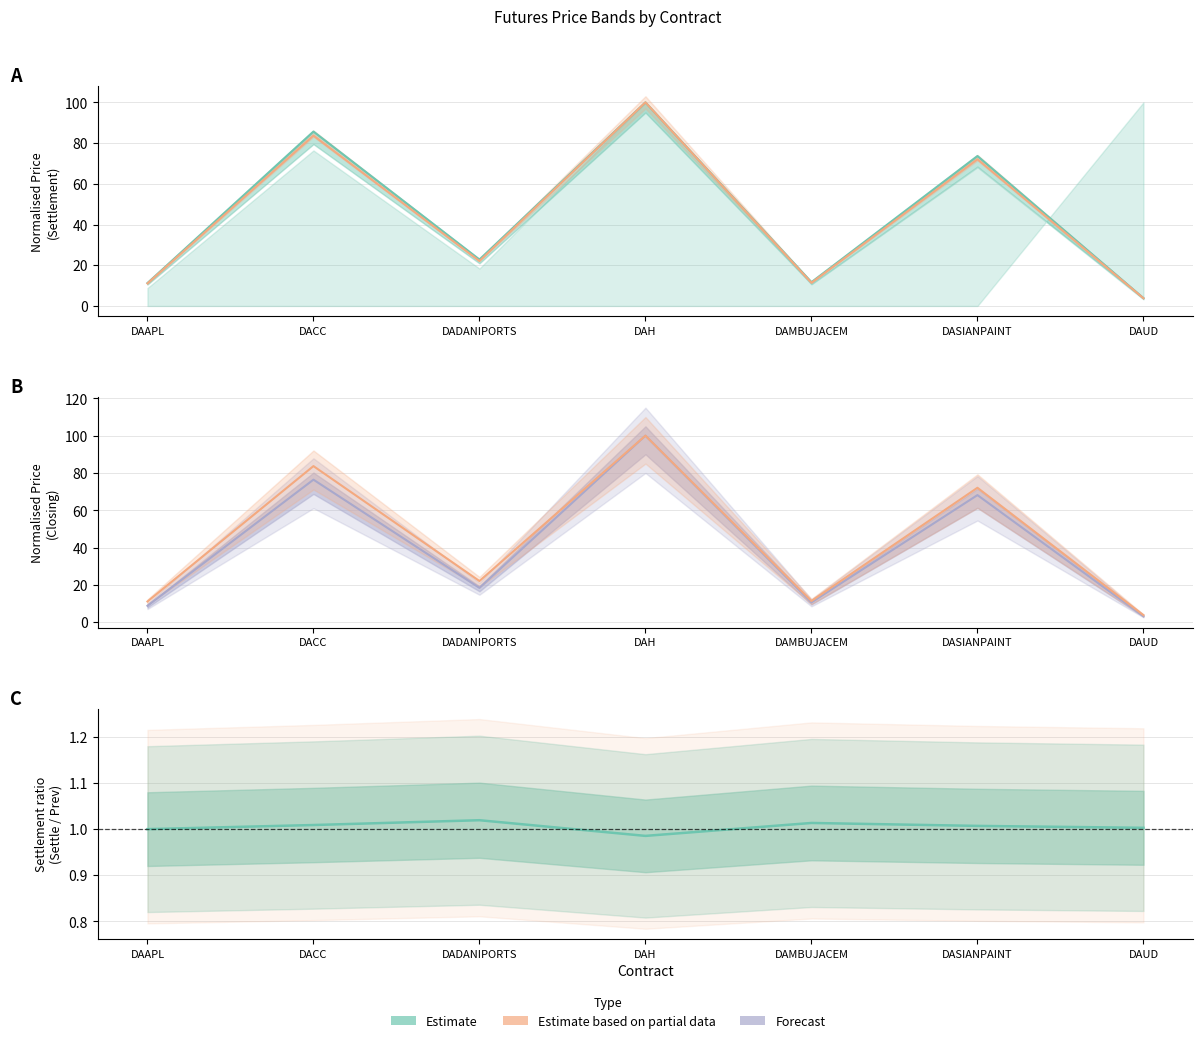

How many values in the Settlement / Prev Settlement series are below 1?

1